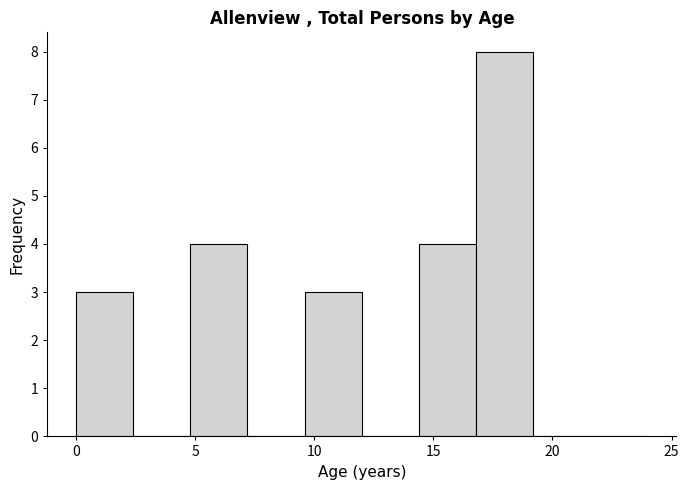

What is the height of the bar covering 16.8 to 19.2 on the x-axis? Neither the bar edges nor the heights are printed on the chart, so give them approximately, as read against the axes.

8